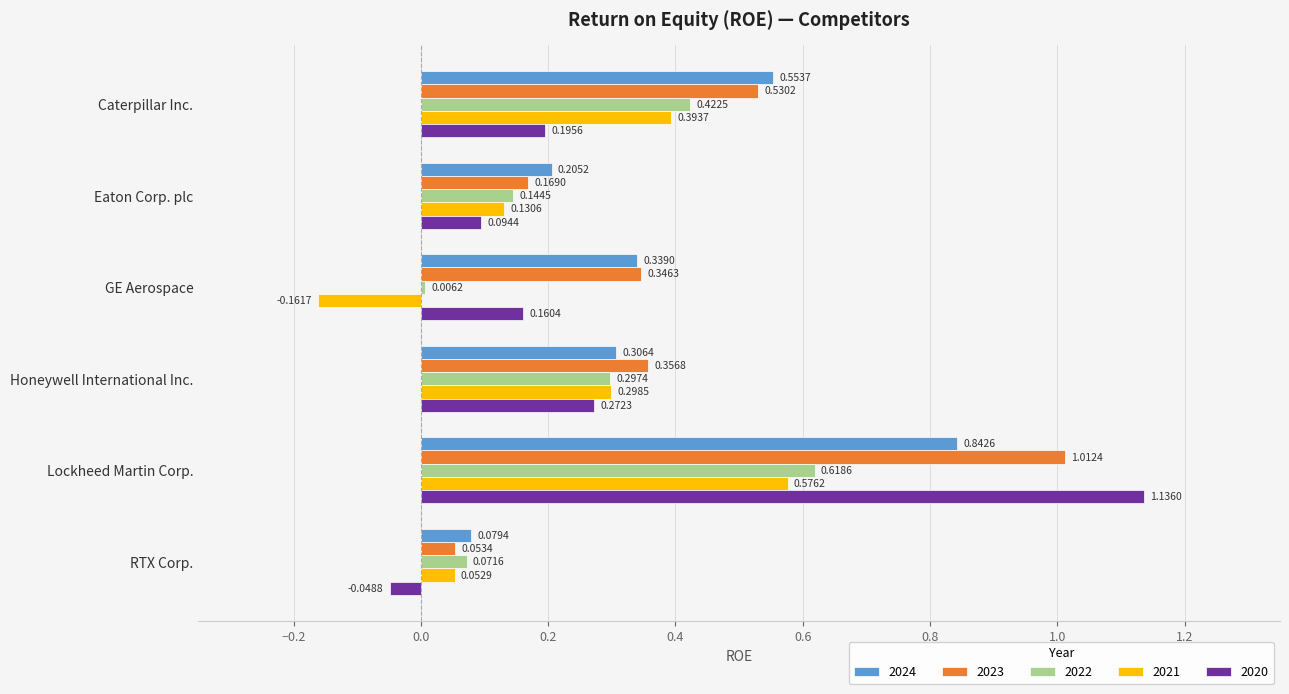

Which label corresponds to the smallest value in the chart?

GE Aerospace